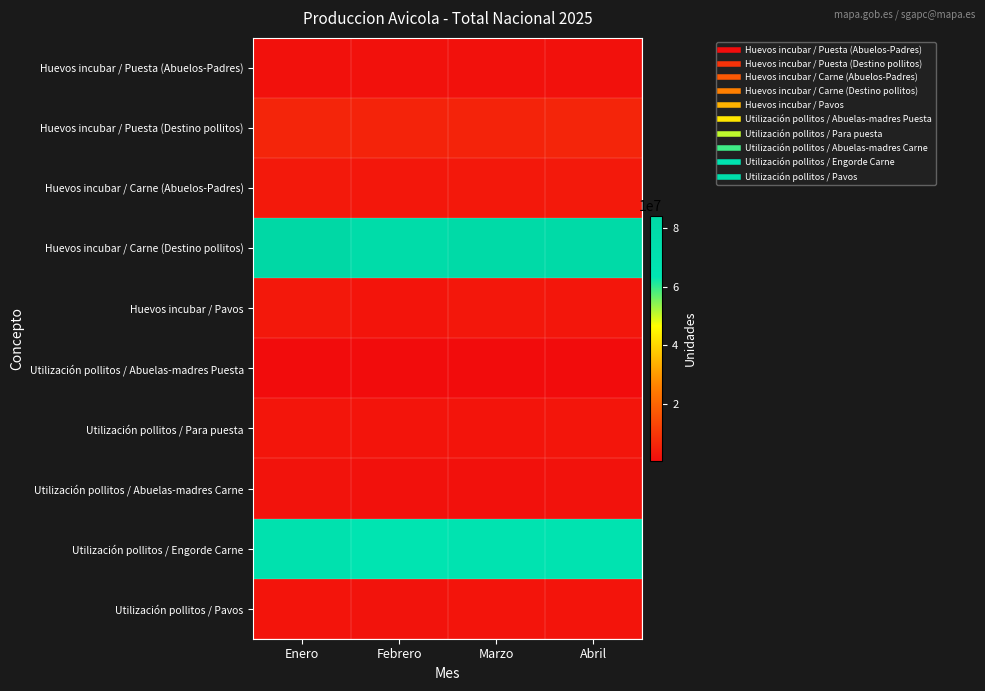

Which series has the largest total across all categories?

Huevos incubar / Carne (Destino pollitos)